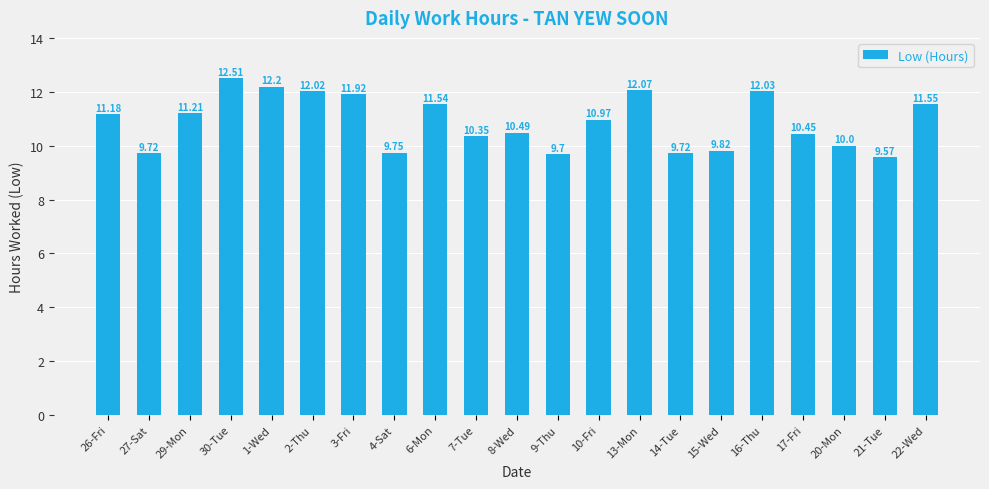

How many data points are less than 10?

6